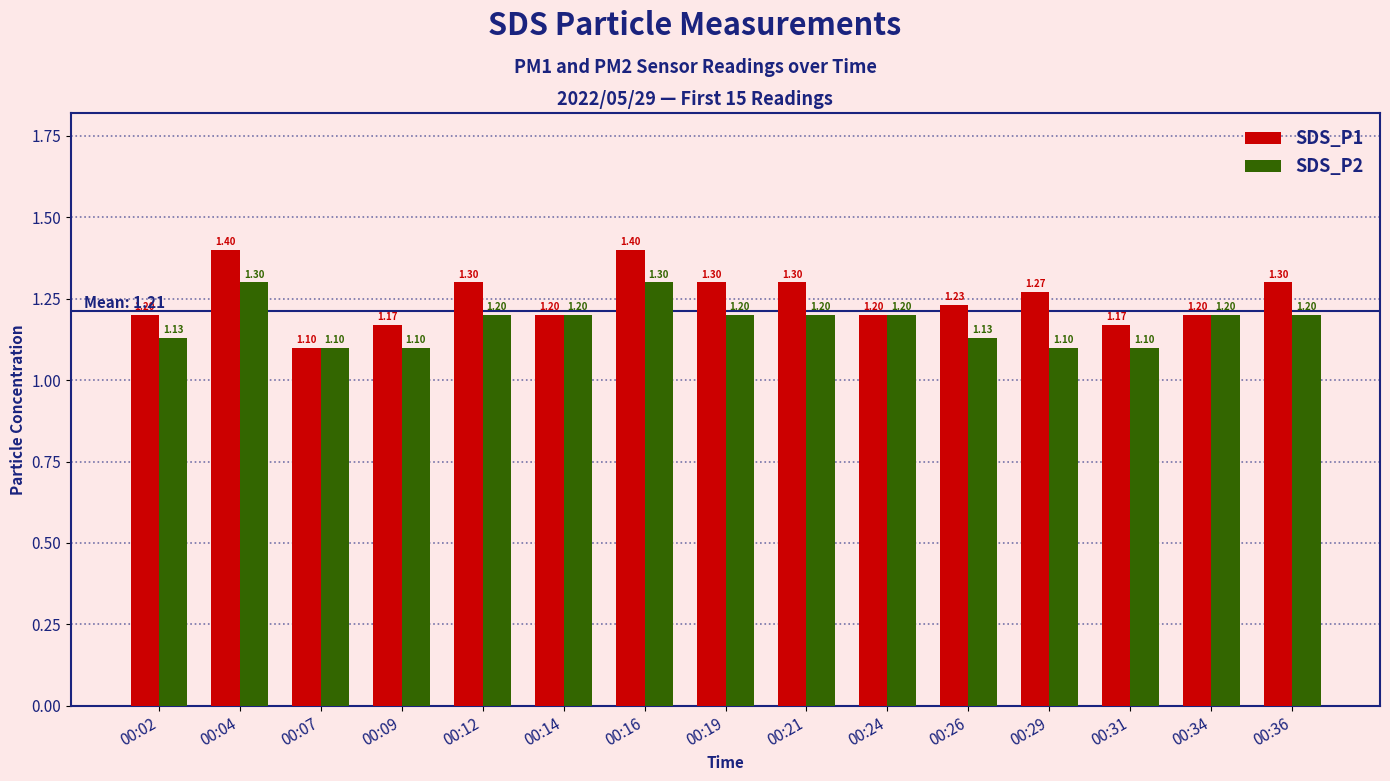

The SDS_P1 series shows 2.3 at 00:29. True or false?

False